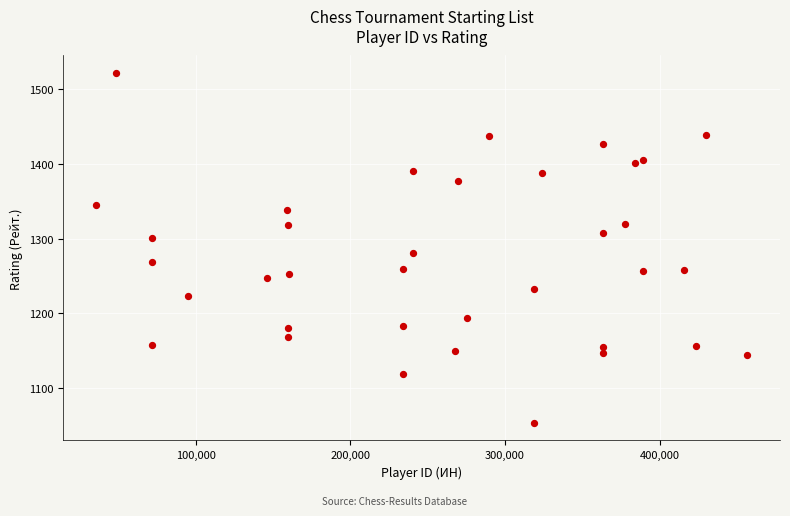

What Y value in the scatter plot is closest to 1287?

1281